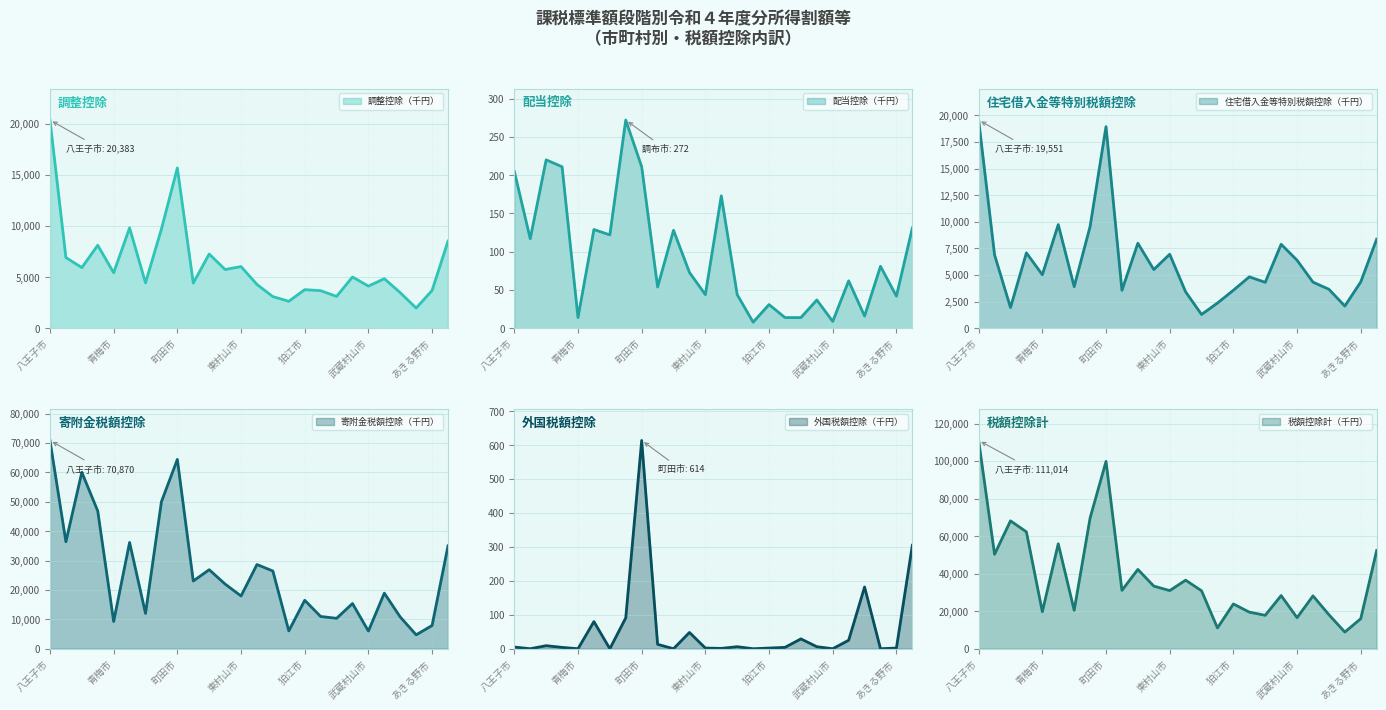

What is the total value across all series at 清瀬市?

35660